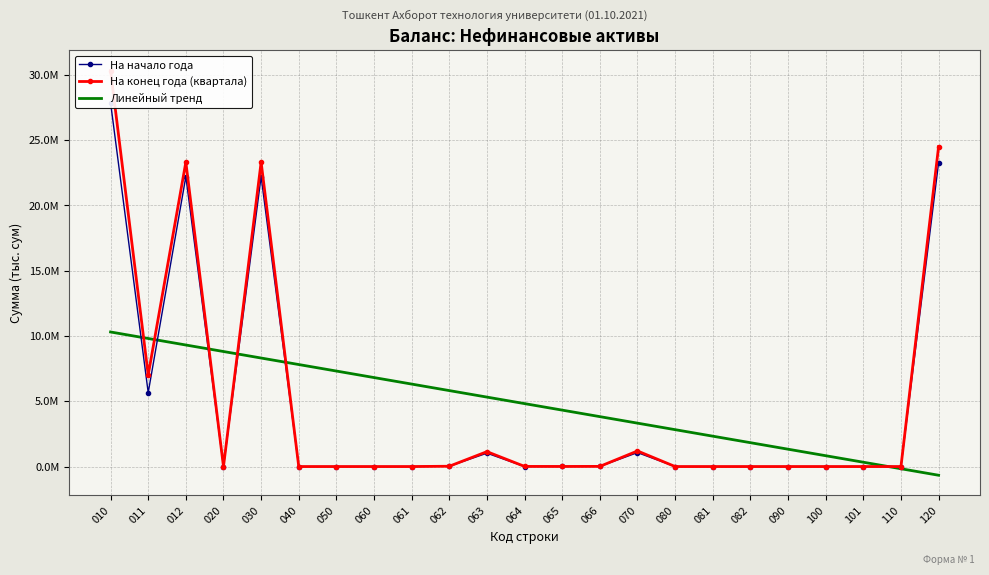

Which series has the largest total across all categories?

На конец года (квартала)